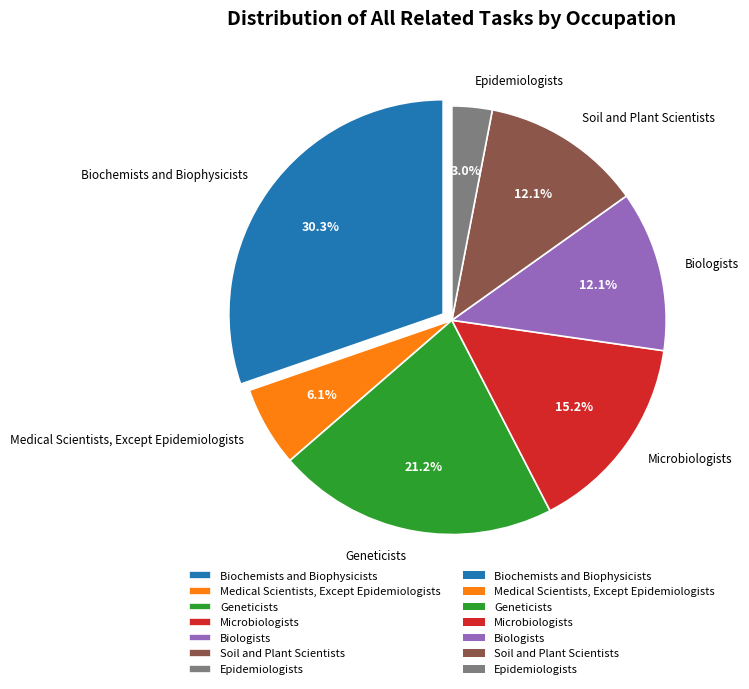

What is the largest slice in the pie chart?

Biochemists and Biophysicists